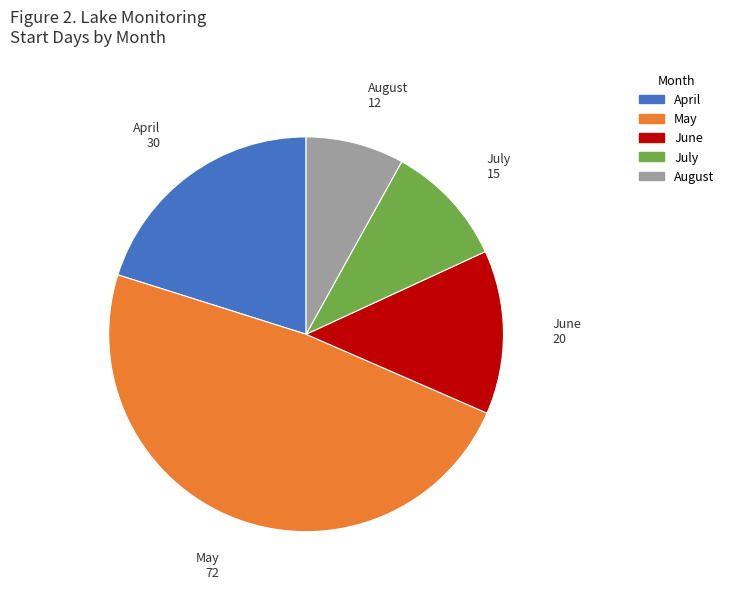

Is there a majority slice in this chart?

No